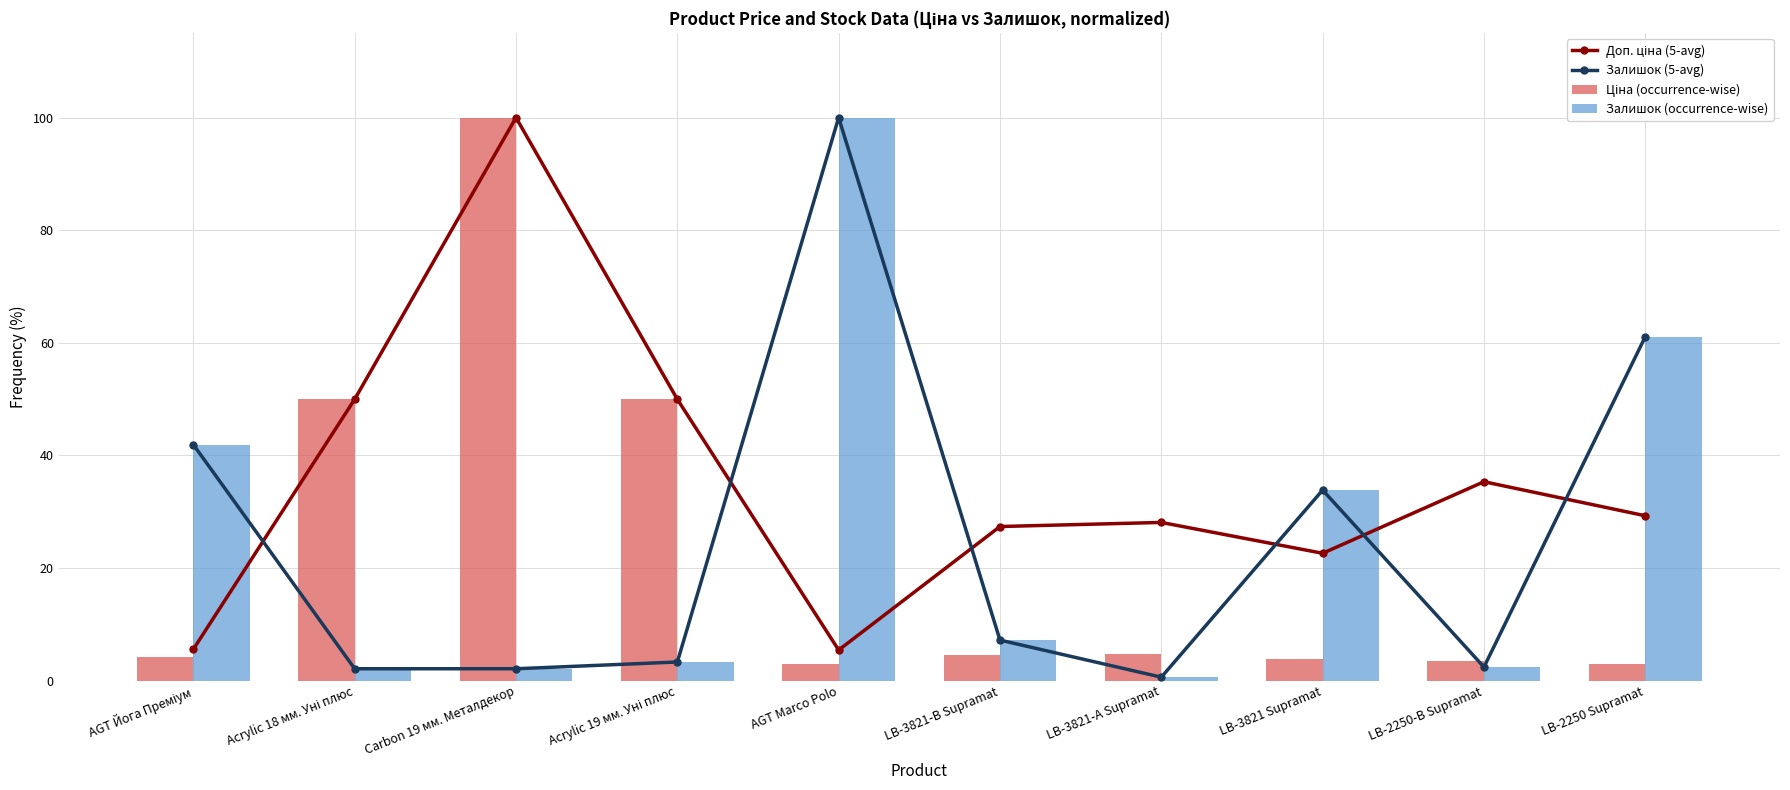

True or false: Залишок (occurrence-wise) has a value of 2.1 at Carbon 19 мм. Металдекор.

True